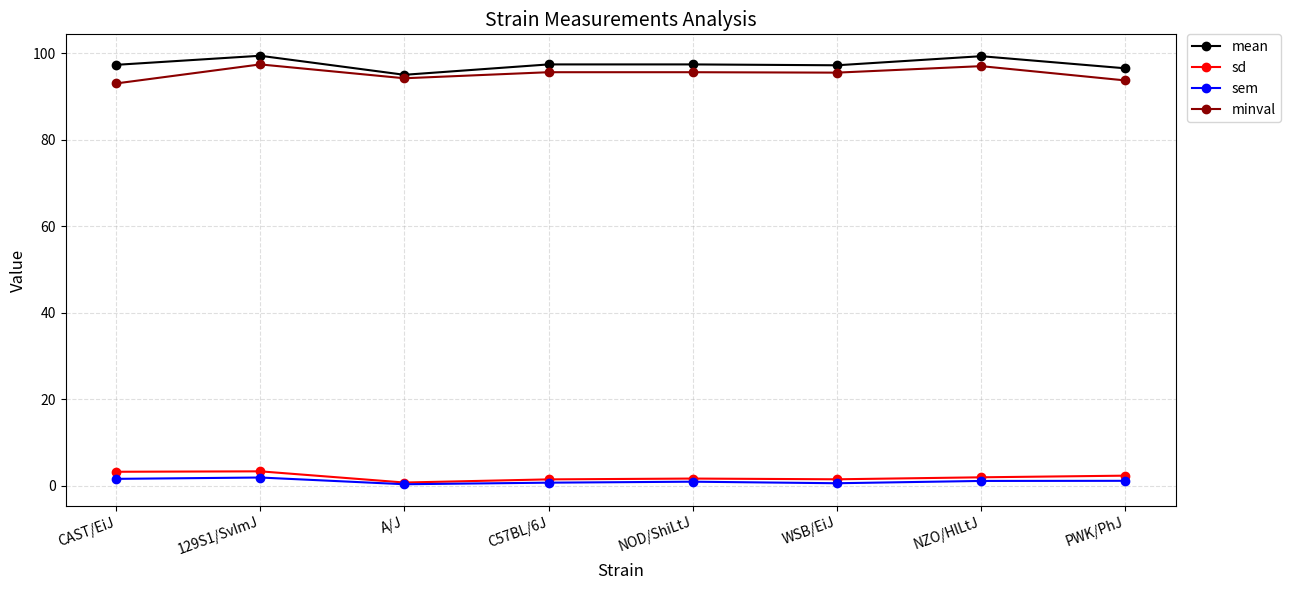

Is the value of mean at 129S1/SvImJ greater than the value of minval at NZO/HlLtJ?

Yes